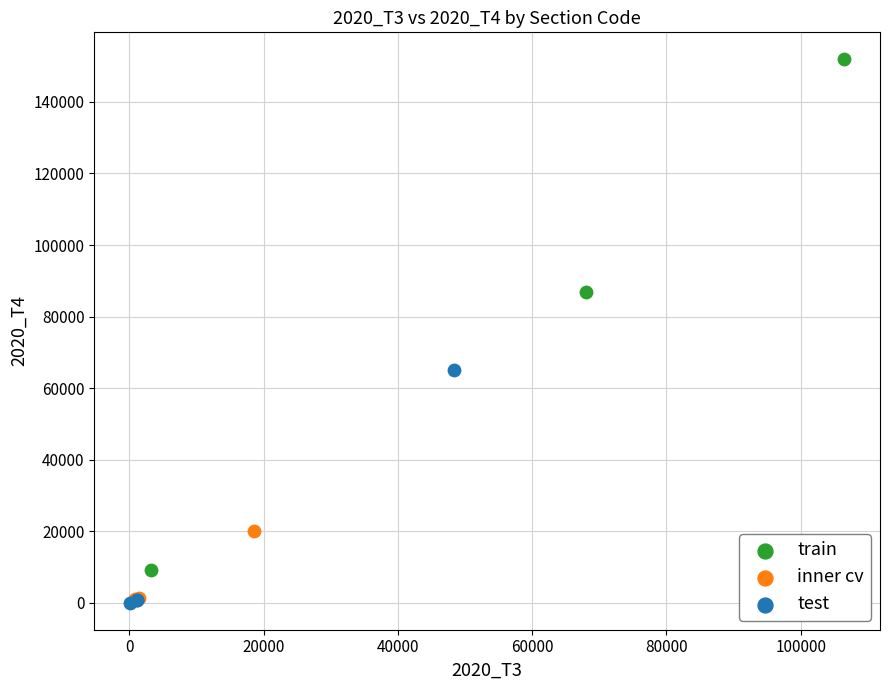

Which series has the widest spread of Y values?

train